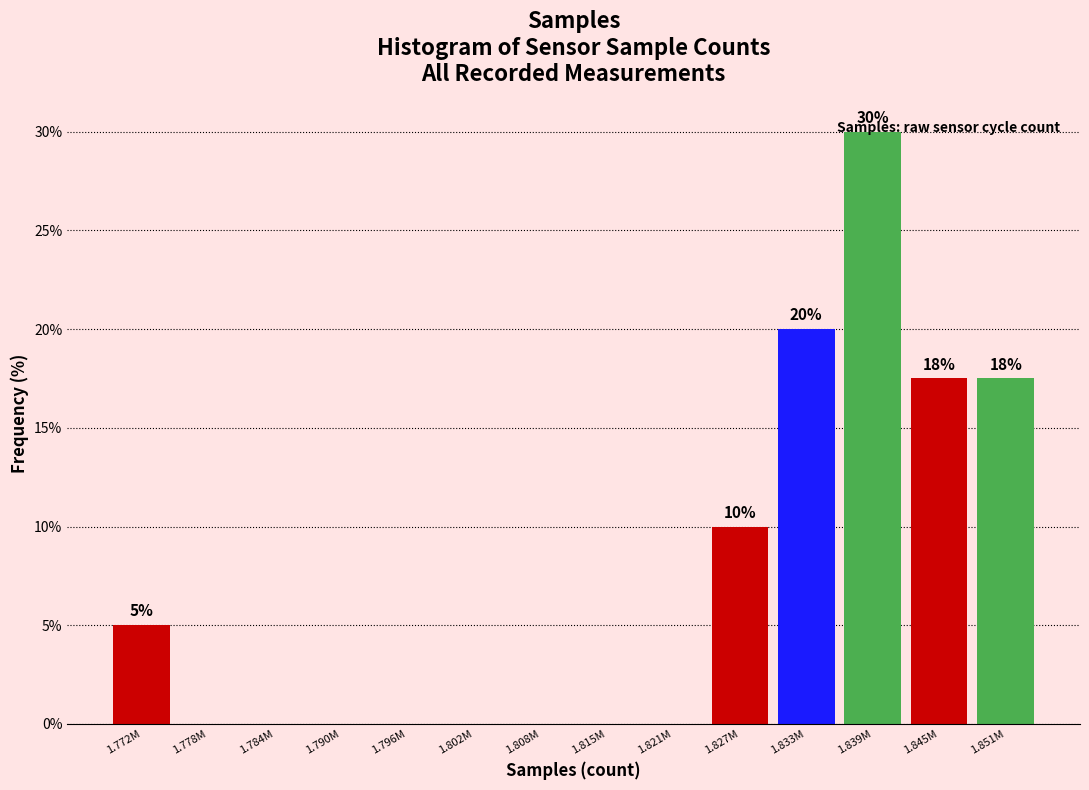

What is the greatest value displayed?

30.0